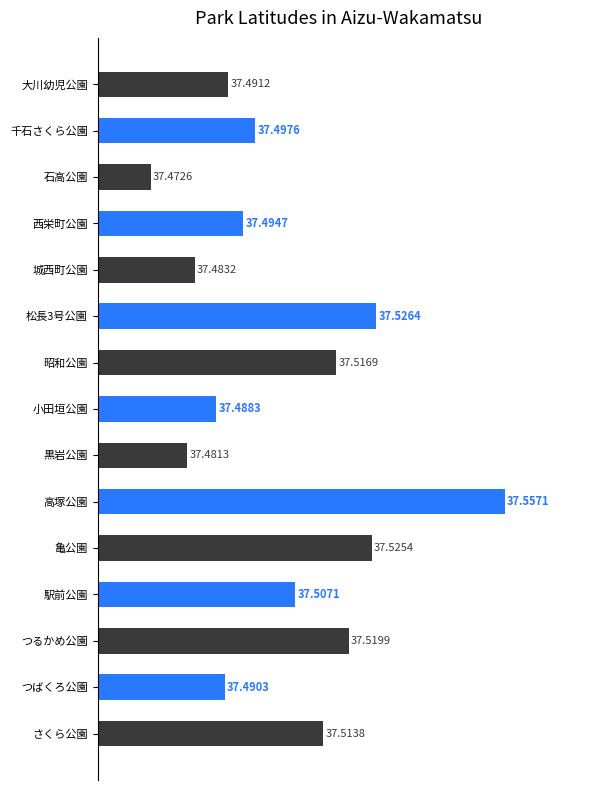

Does the chart contain stacked bars?

No